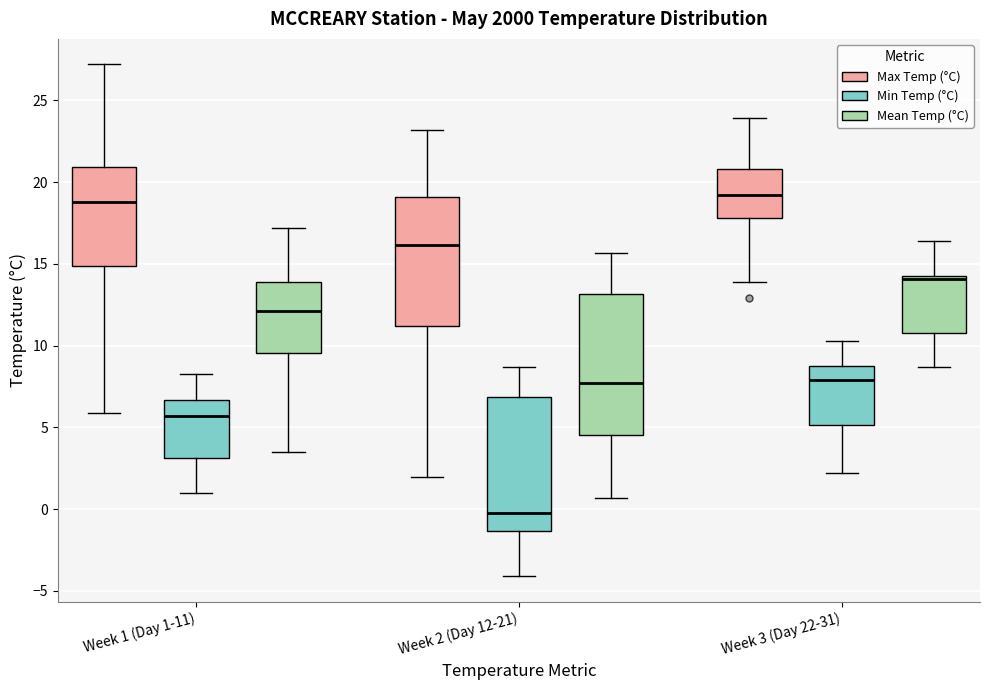

Reading left to right, read every box against the y-axis: the position of its median line, the range the box covers, and the ends of its whiskers. The values are not printed on the chart, so give them approximately, as read against the axis.

Week 1 (Day 1-11) (Max Temp (°C)): median 19.0, box 15.0 to 21.0, whiskers 6.0 to 27.0
Week 1 (Day 1-11) (Min Temp (°C)): median 5.5, box 3.0 to 6.5, whiskers 1.0 to 8.5
Week 1 (Day 1-11) (Mean Temp (°C)): median 12.0, box 9.5 to 14.0, whiskers 3.5 to 17.0
Week 2 (Day 12-21) (Max Temp (°C)): median 16.0, box 11.0 to 19.0, whiskers 2.0 to 23.0
Week 2 (Day 12-21) (Min Temp (°C)): median 0.0, box -1.5 to 7.0, whiskers -4.0 to 8.5
Week 2 (Day 12-21) (Mean Temp (°C)): median 7.5, box 4.5 to 13.0, whiskers 0.5 to 15.5
Week 3 (Day 22-31) (Max Temp (°C)): median 19.0, box 18.0 to 21.0, whiskers 14.0 to 24.0
Week 3 (Day 22-31) (Min Temp (°C)): median 8.0, box 5.0 to 9.0, whiskers 2.0 to 10.5
Week 3 (Day 22-31) (Mean Temp (°C)): median 14.0, box 11.0 to 14.5, whiskers 8.5 to 16.5